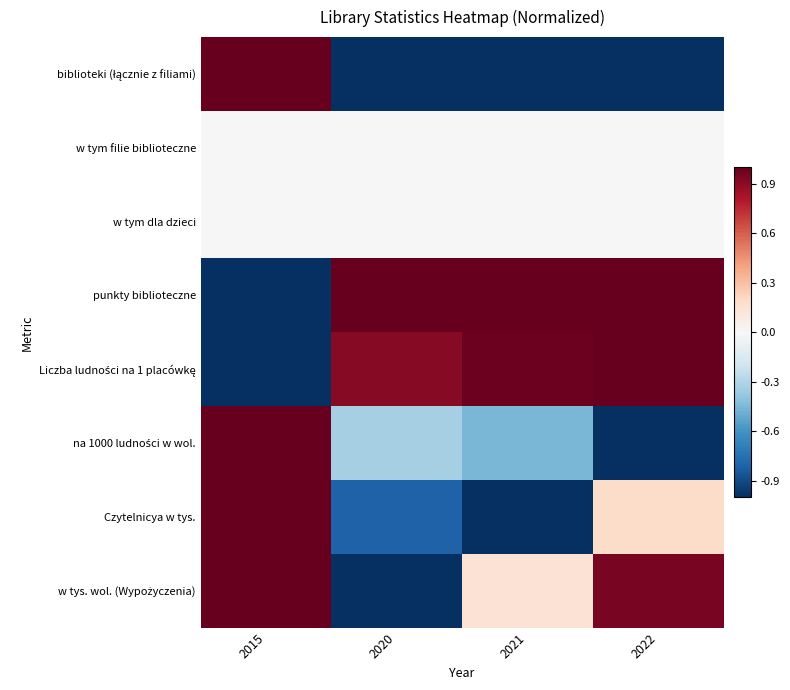

Between 2021 and 2022, which series saw the biggest shift?

Czytelnicya w tys.